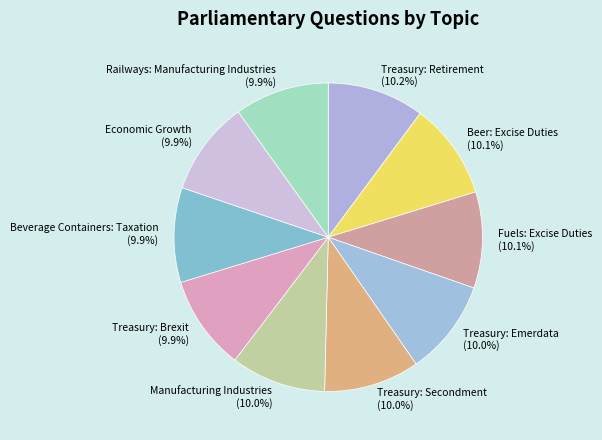

Does Treasury: Emerdata represent more than half of the total?

No